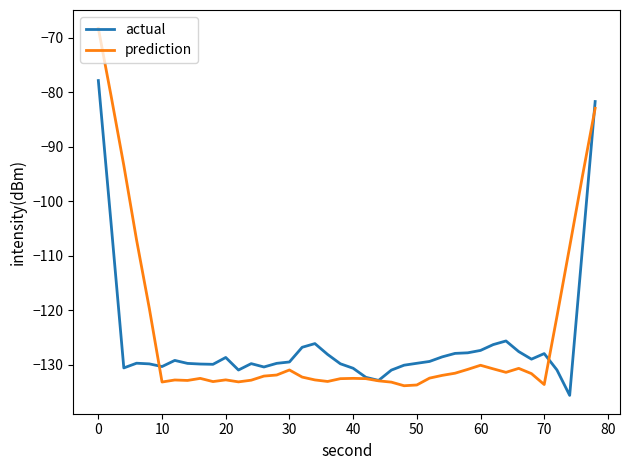

Which series has the widest spread of values?

prediction